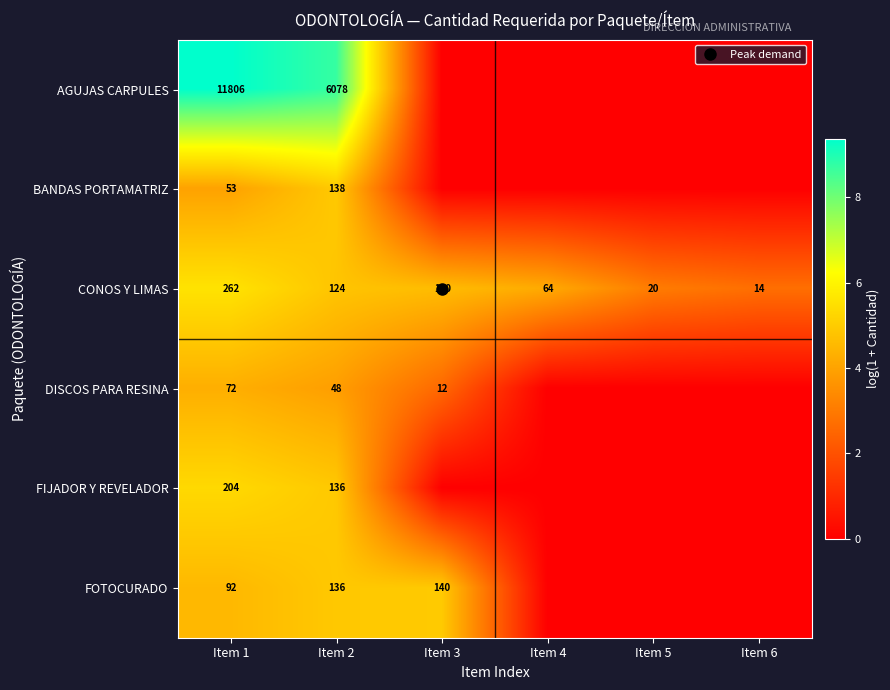

At which label does FIJADOR Y REVELADOR reach its peak?

Item 1